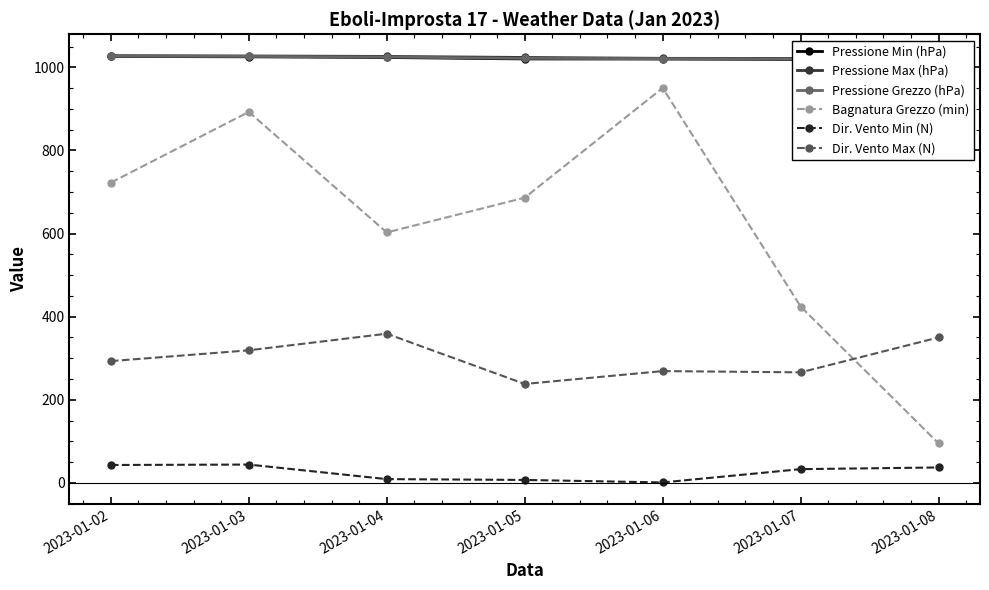

Is it true that Pressione Min (hPa) equals 1644.7 at 2023-01-05?

False